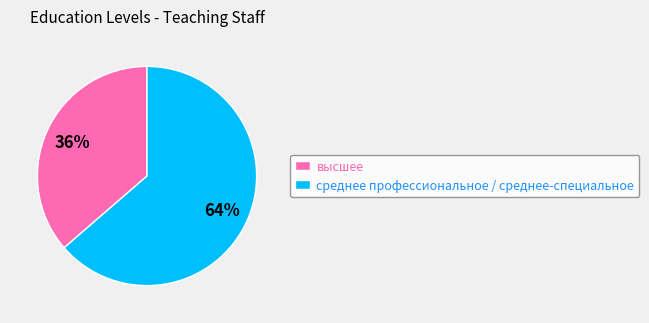

Rank the categories by value from lowest to highest.

высшее, среднее профессиональное / среднее-специальное